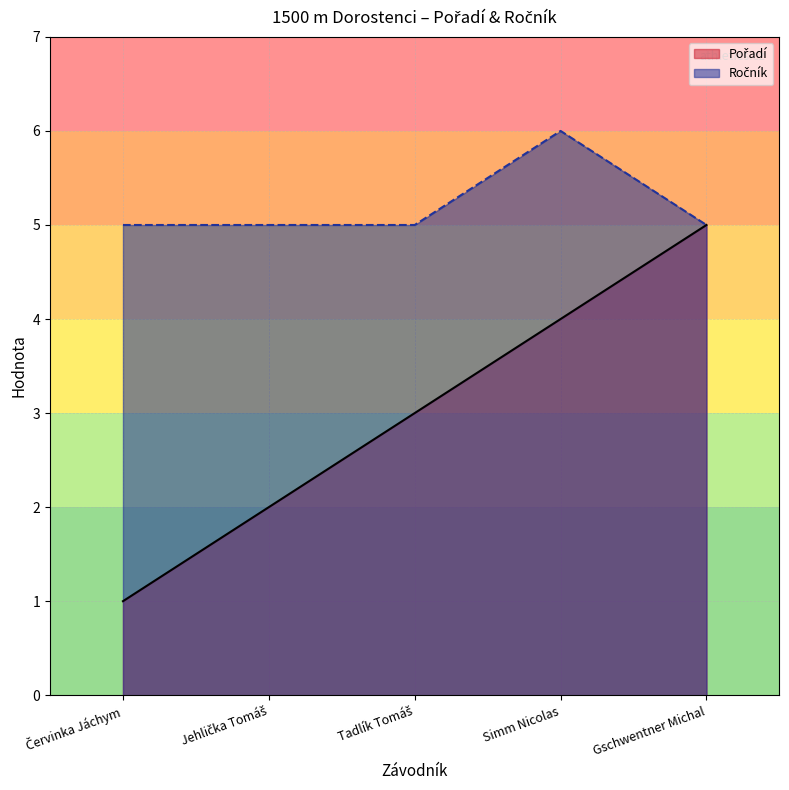

List the labels in order of Ročník value, largest first.

Simm Nicolas, Červinka Jáchym, Jehlička Tomáš, Tadlík Tomáš, Gschwentner Michal